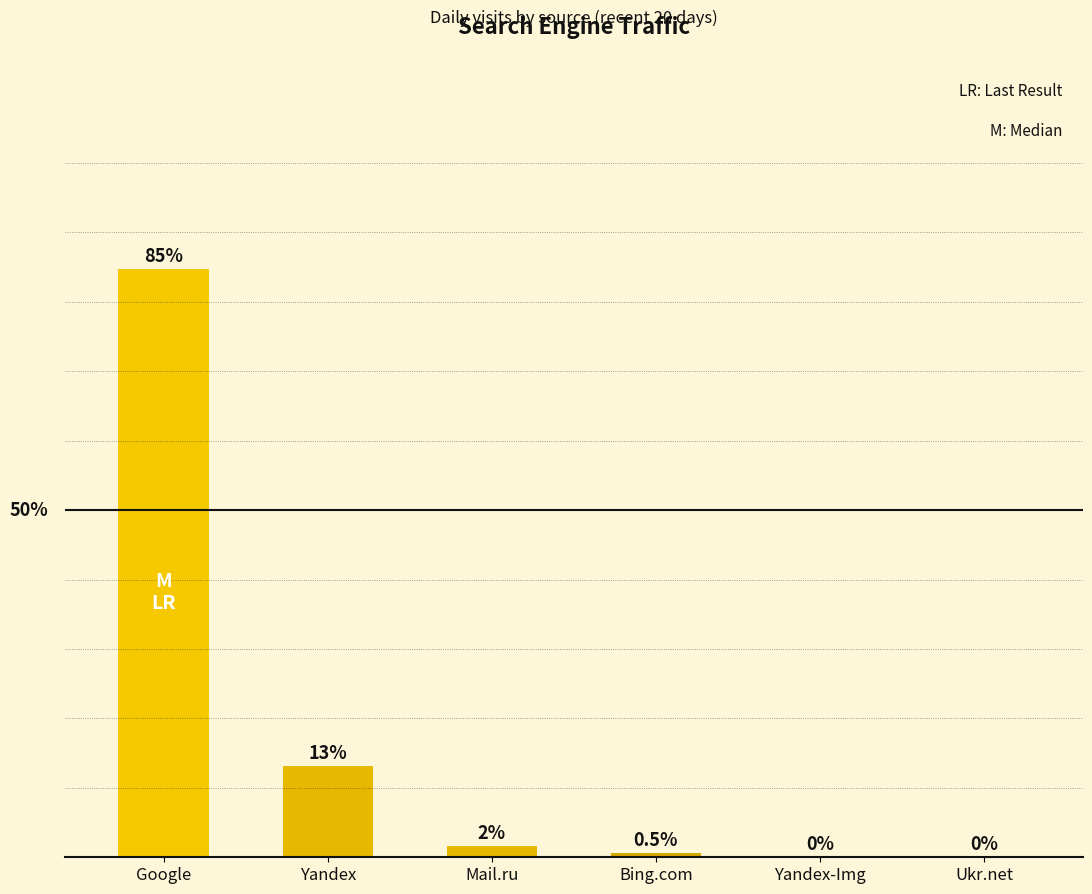

Where is the data nearest to the value 42?

Yandex